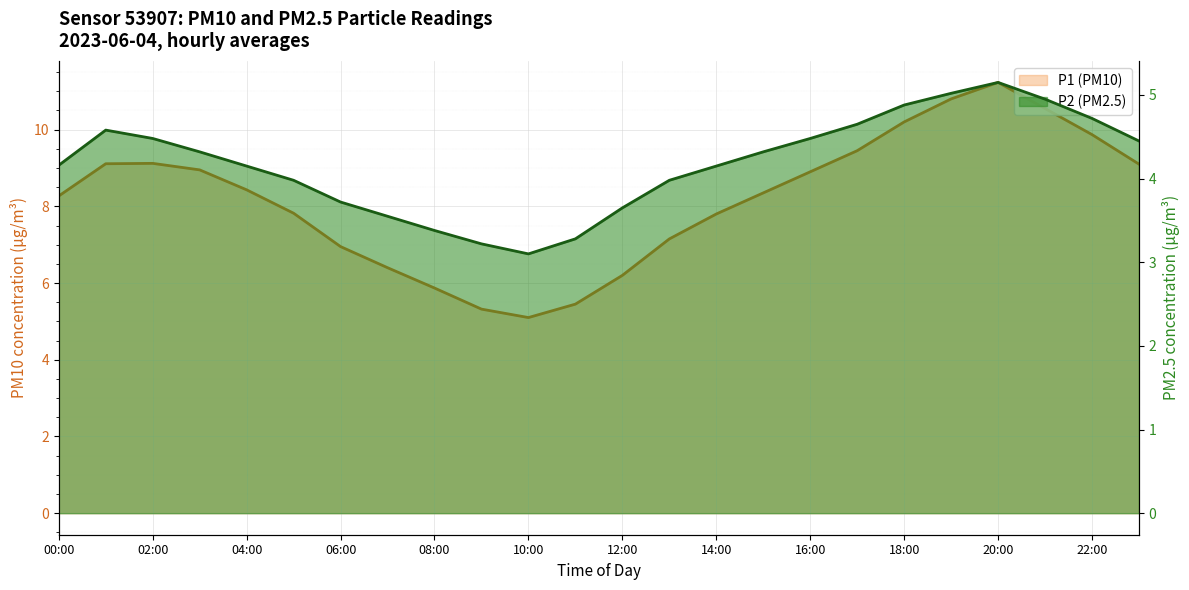

What is the sum of the P1 (PM10) values at 01:00 and 02:00?

18.2